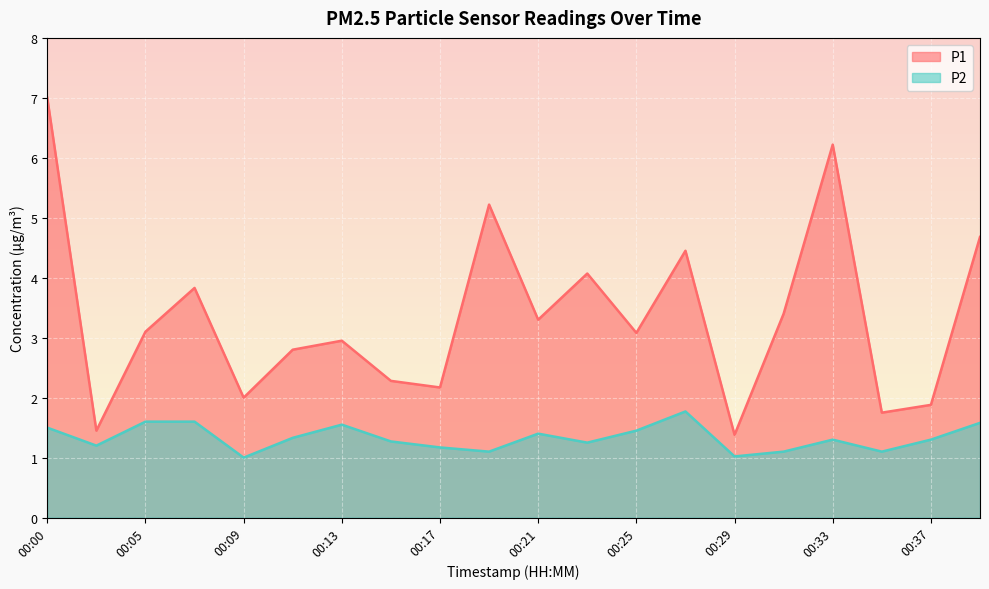

What is the maximum value for P2?

1.8